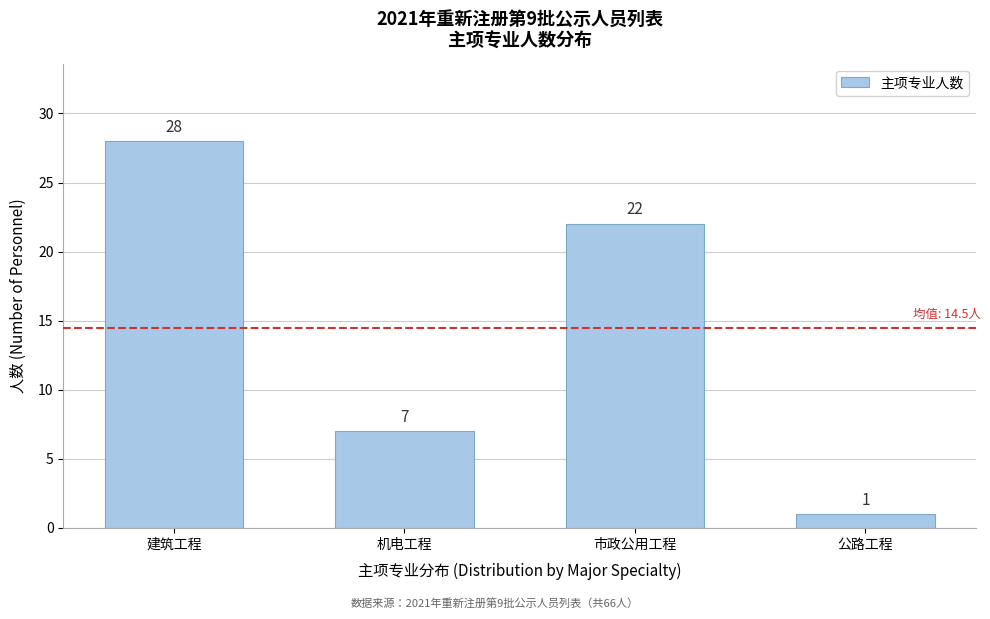

Reading left to right, extract all data points from this chart.

建筑工程=28	机电工程=7	市政公用工程=22	公路工程=1